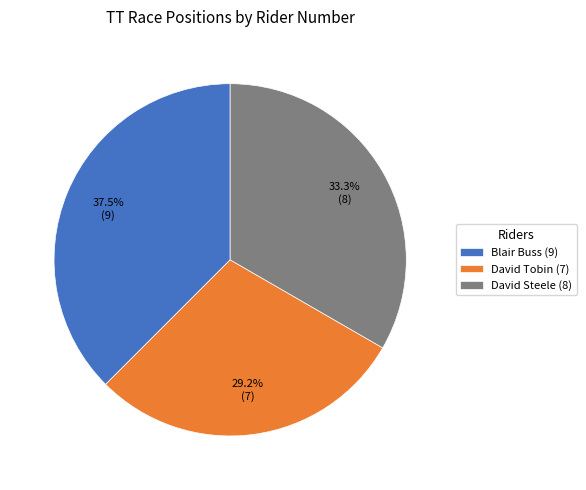

Approximately how many times larger is the value at David Tobin (7) compared to David Steele (8)?

0.9